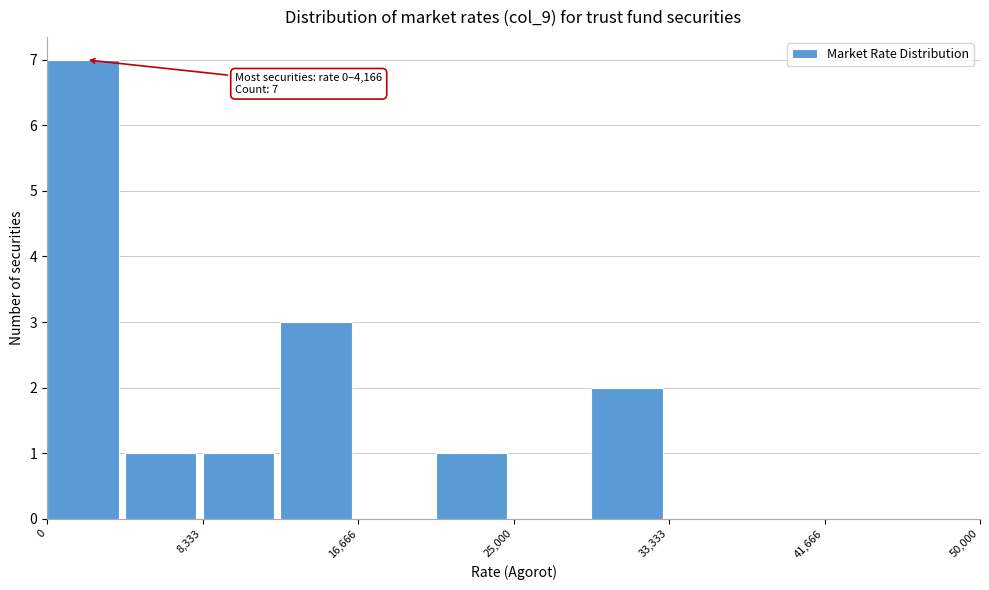

Over which range of the x-axis is the bar tallest?

0 to 4000